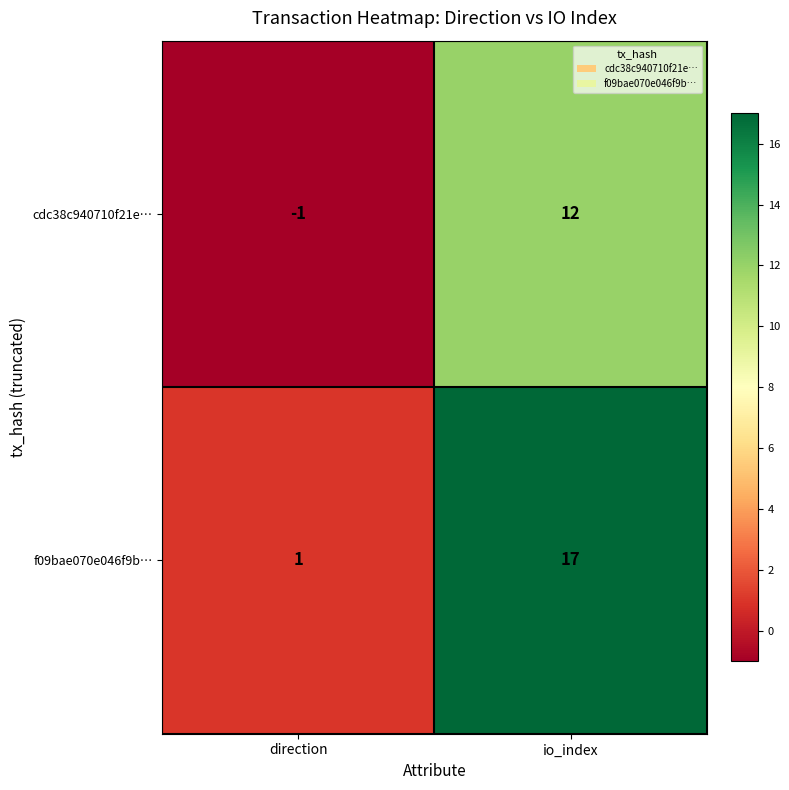

Between direction and io_index, which series saw the biggest shift?

f09bae070e046f9b…